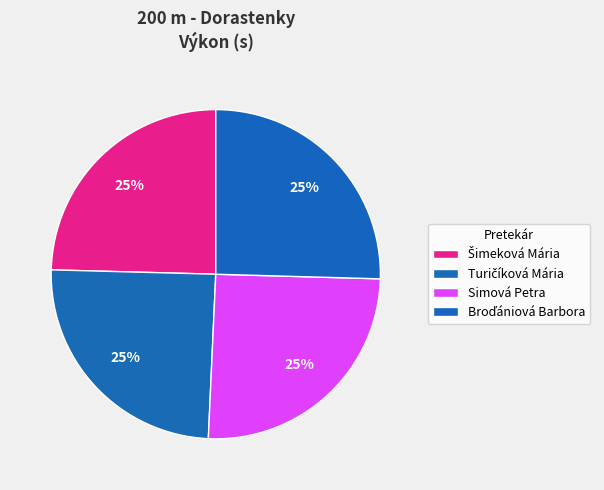

To the nearest percent, what is the combined percentage of Broďániová Barbora and Simová Petra?

51%